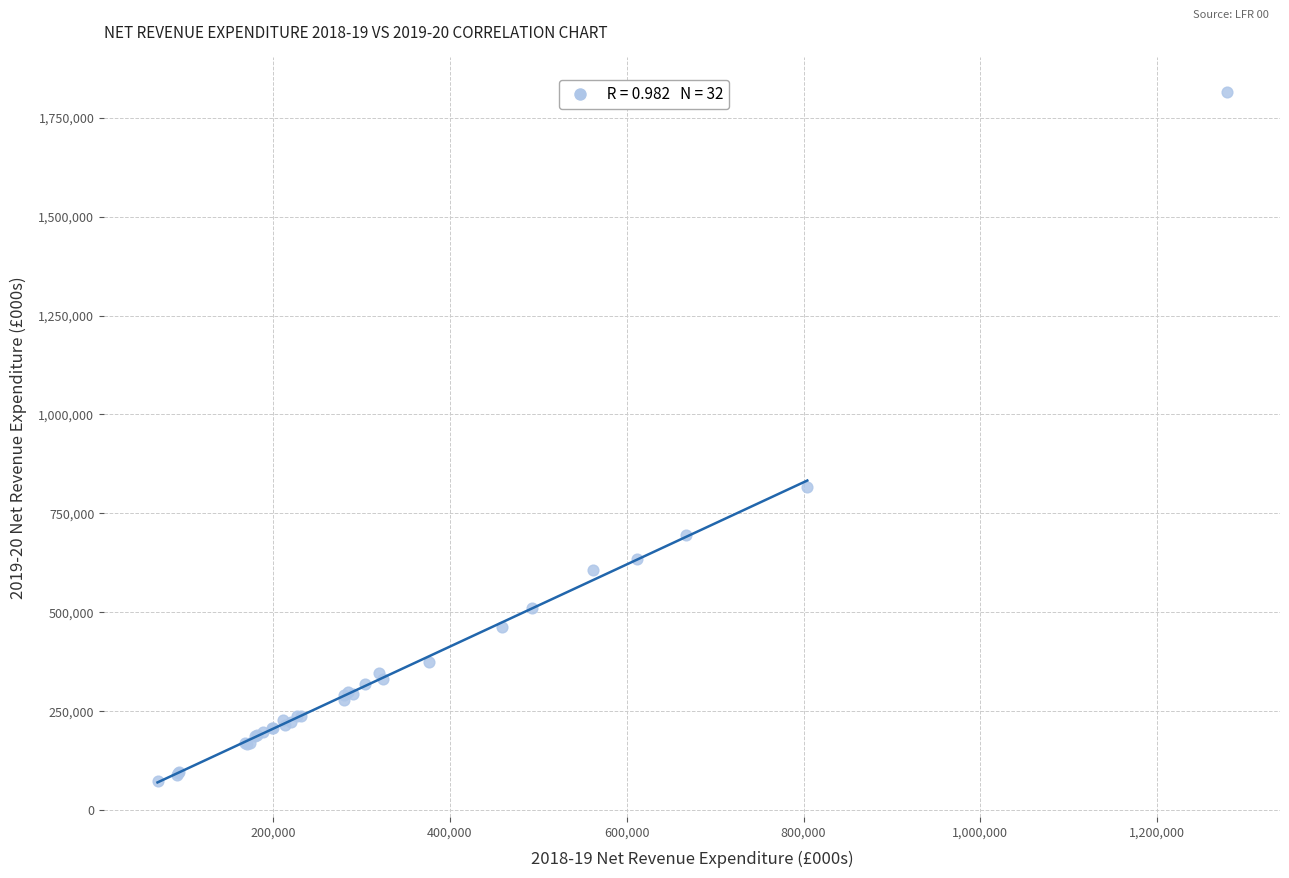

What Y value in the scatter plot is closest to 943818?

816805